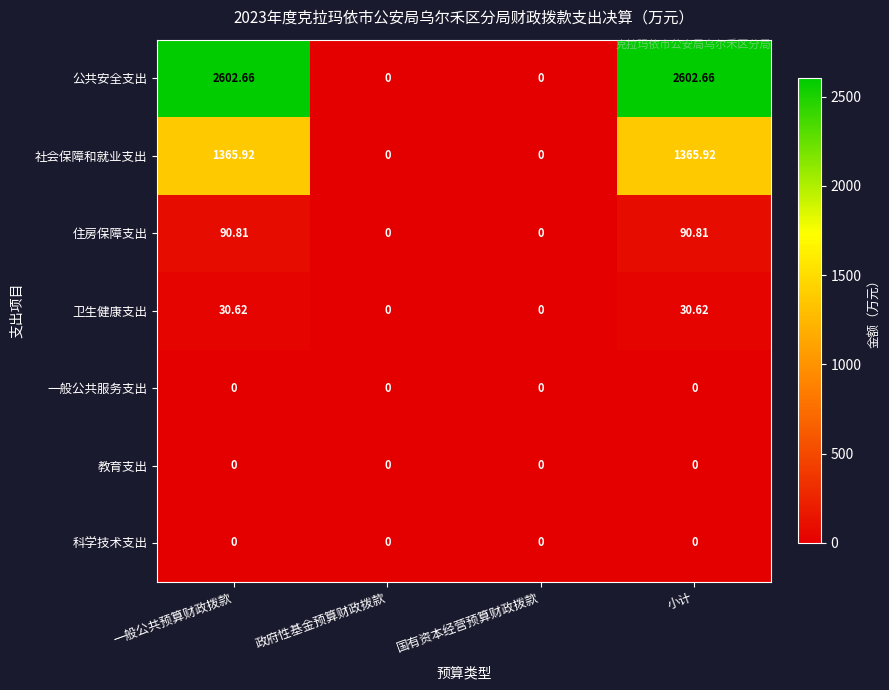

Which series has the largest range (max minus min)?

公共安全支出